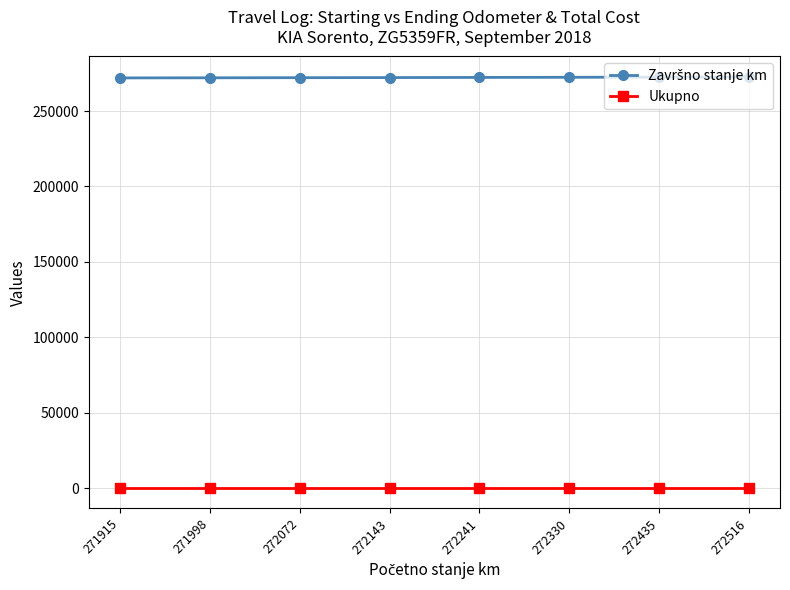

Does the chart display data point markers on the line(s)?

Yes